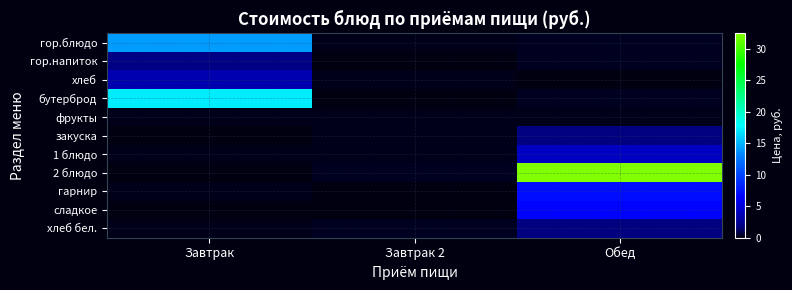

What is the difference between the highest and lowest values at Обед?

32.4